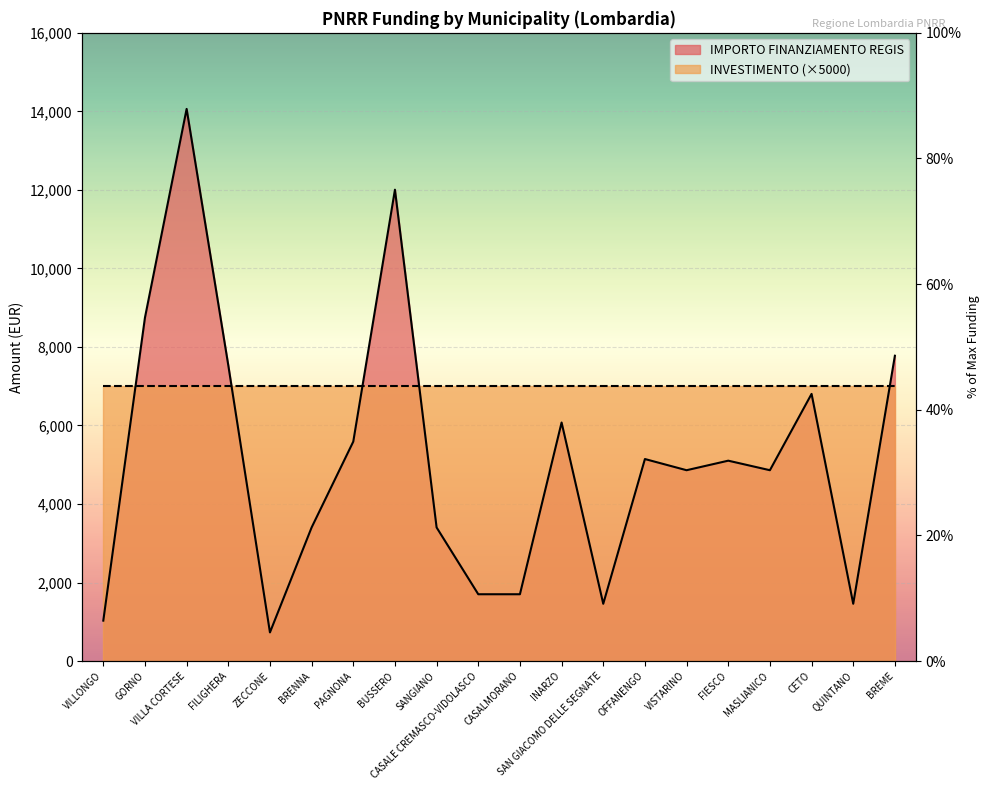

Between QUINTANO and SAN GIACOMO DELLE SEGNATE, which is larger?

QUINTANO